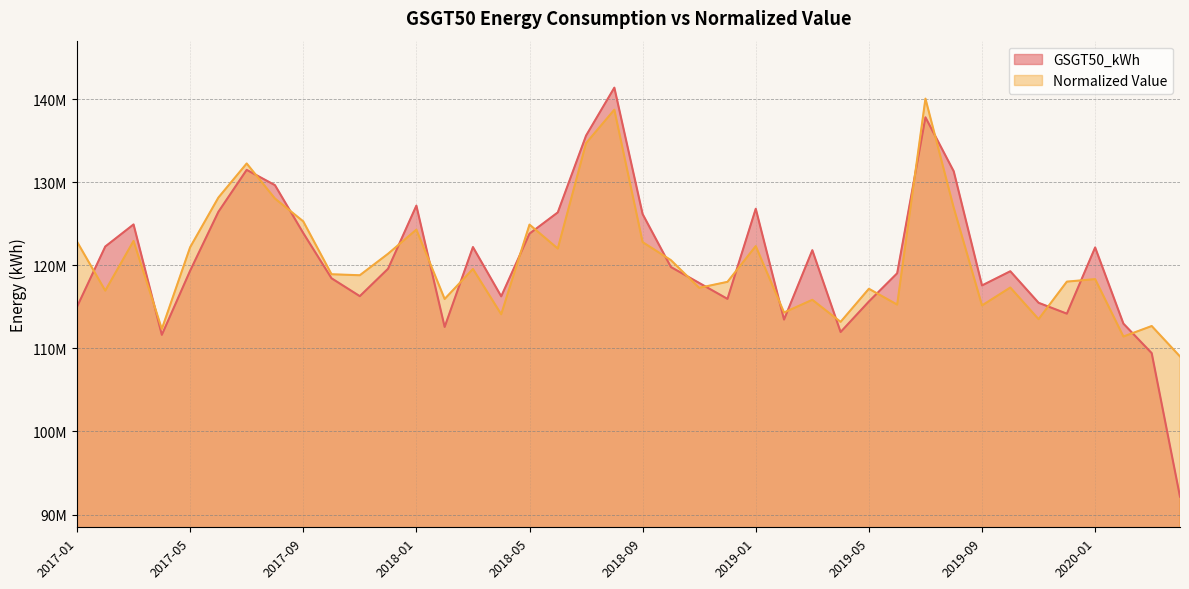

What position from the left is 2017-01?

1